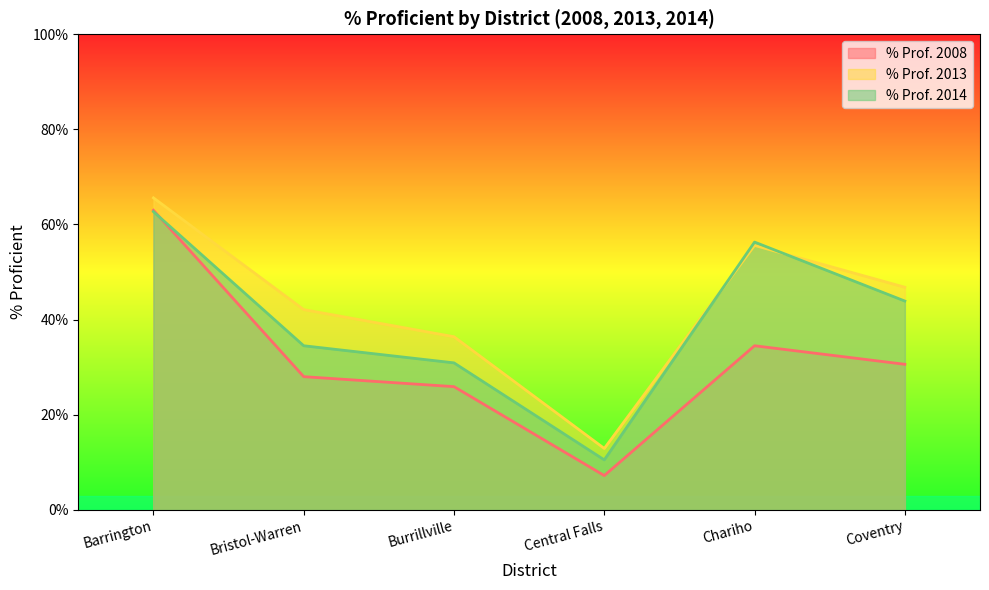

What is the approximate value of % Prof. 2014 at Central Falls?

10.5